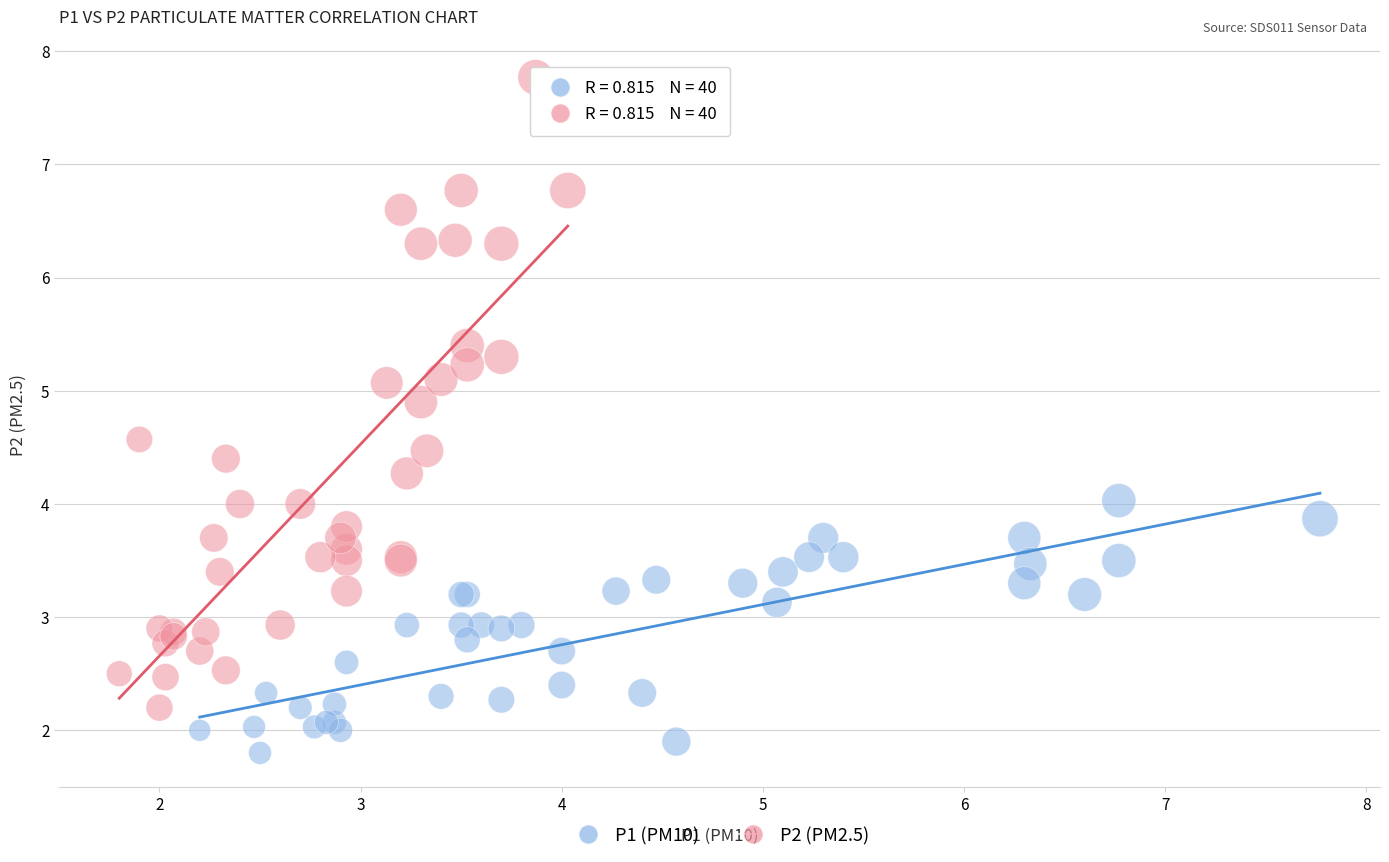

Which series reaches the maximum Y coordinate?

P2 (PM2.5)